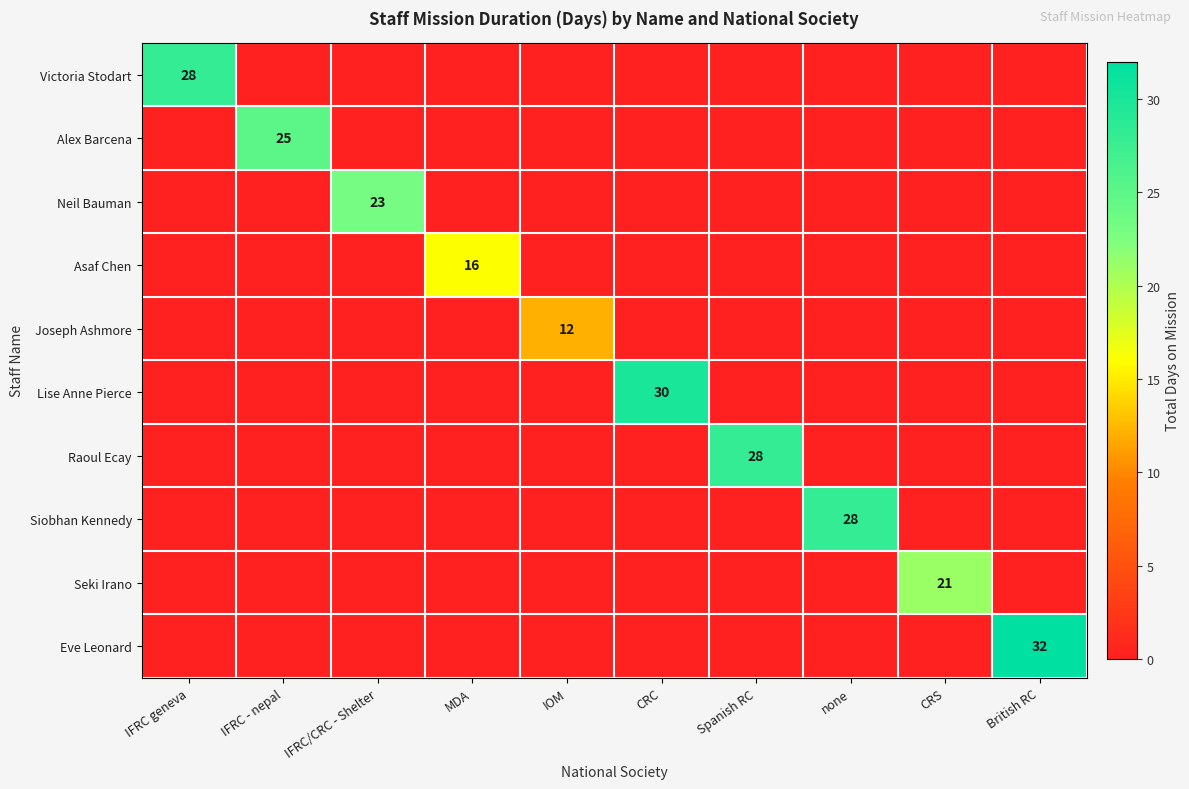

How many data points does each series have?

10